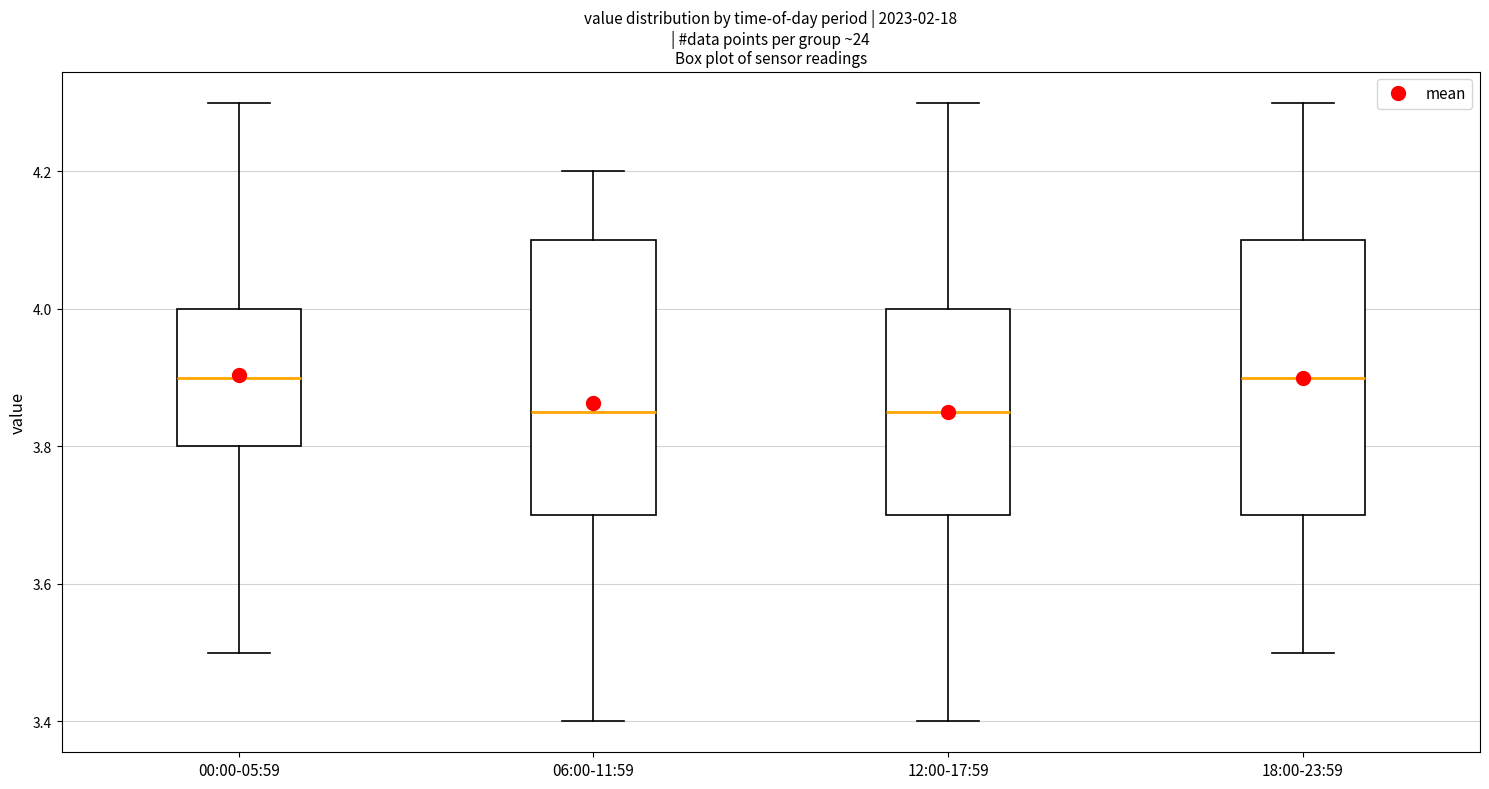

Reading left to right, transcribe this box plot: for each box, give where its median line is, the range the box spans, and where its two whiskers end, as read against the y-axis. The values are not printed on the chart, so give them approximately, as read against the axis.

00:00-05:59: median 3.90, box 3.80 to 4.00, whiskers 3.50 to 4.30
06:00-11:59: median 3.86, box 3.70 to 4.10, whiskers 3.40 to 4.20
12:00-17:59: median 3.86, box 3.70 to 4.00, whiskers 3.40 to 4.30
18:00-23:59: median 3.90, box 3.70 to 4.10, whiskers 3.50 to 4.30